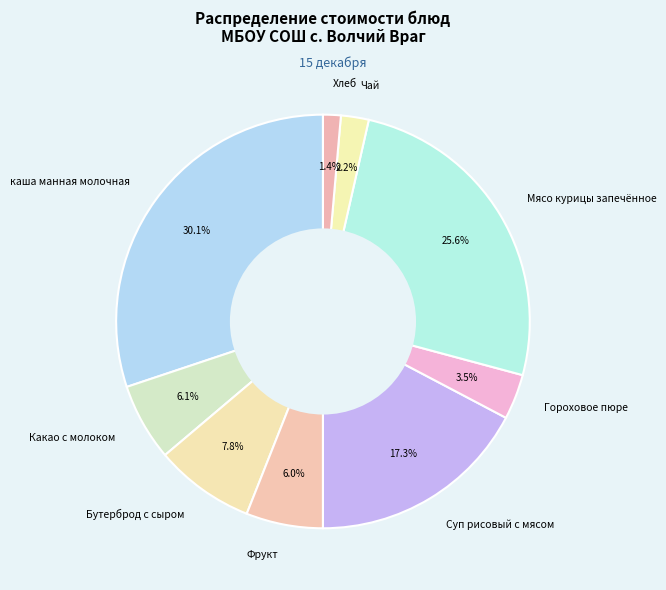

Does any single category account for the majority?

No